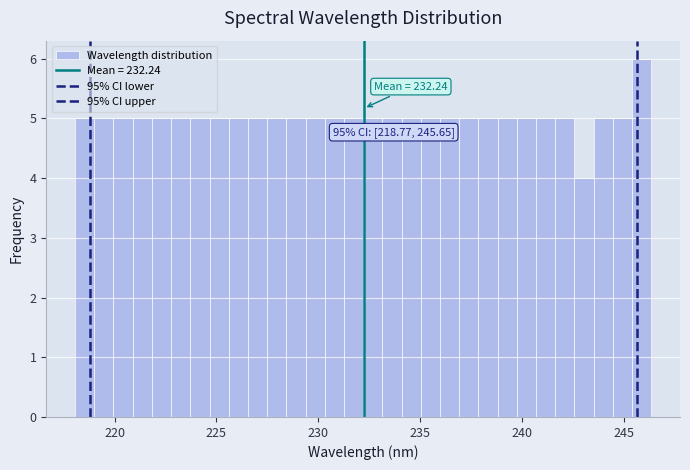

Read against the x-axis, roughly where is the centre of the tallest bar?

246.0